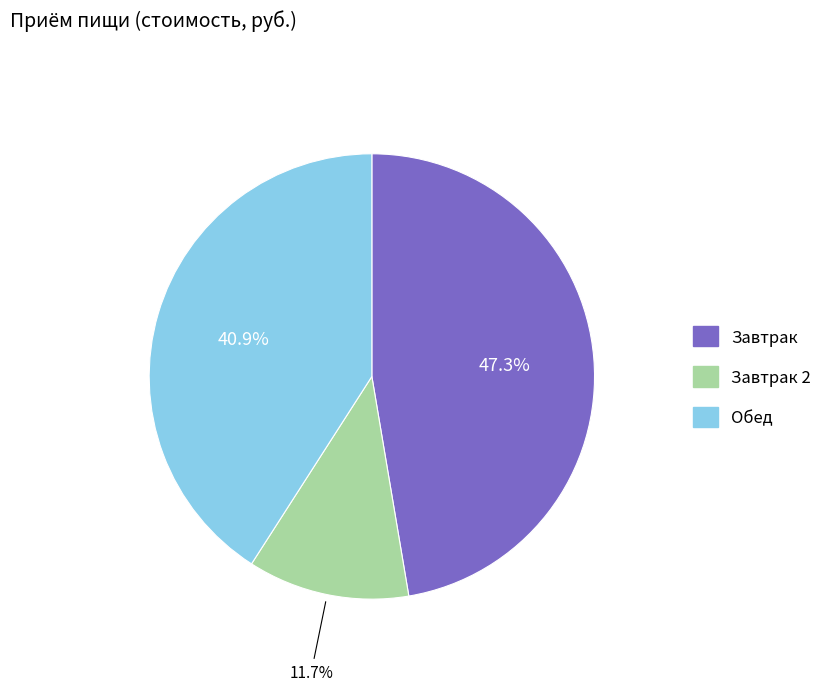

Does any single category account for the majority?

No